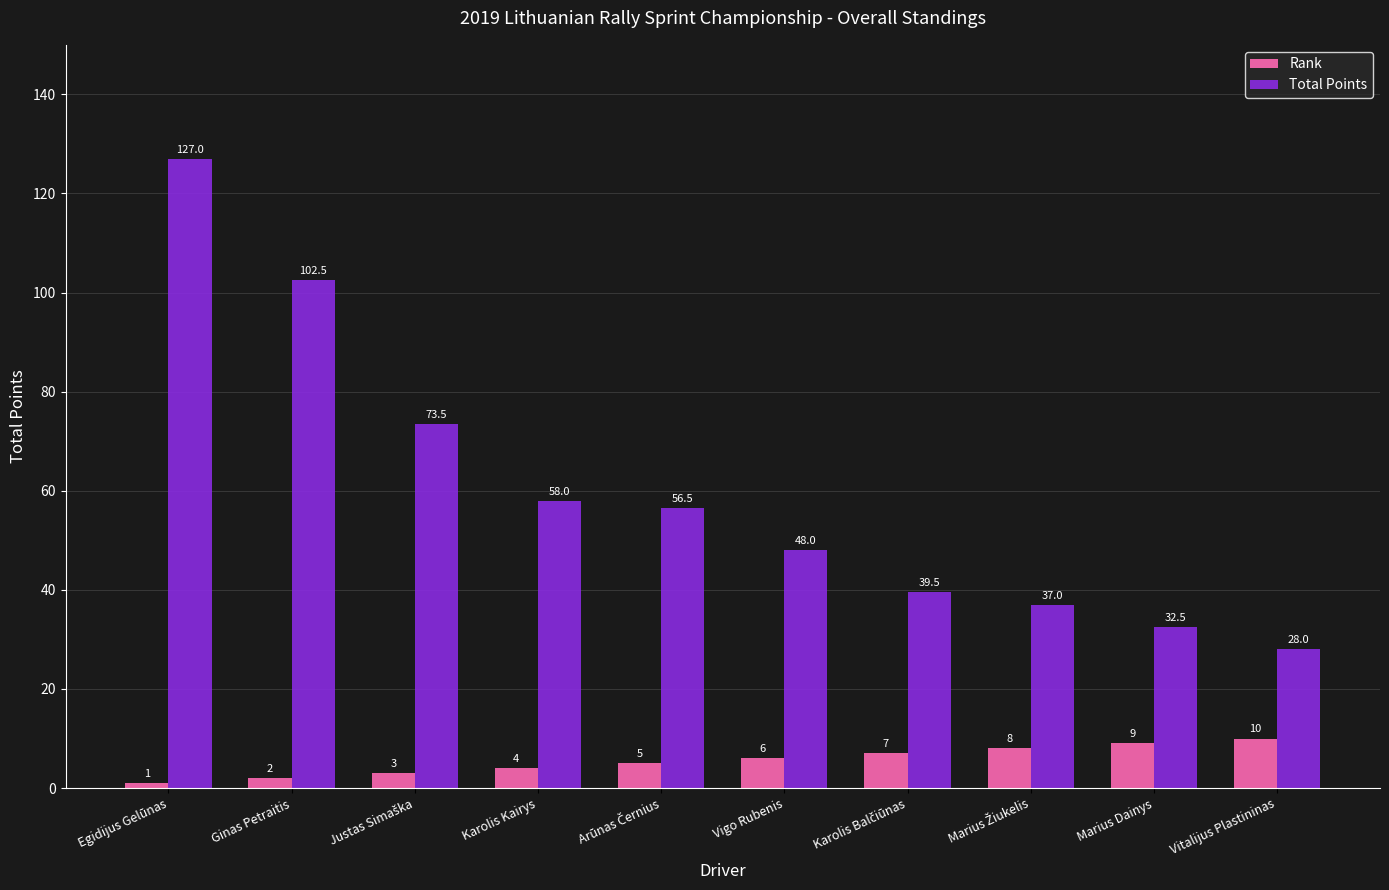

Is it true that Total Points equals 14.5 at Vigo Rubenis?

False